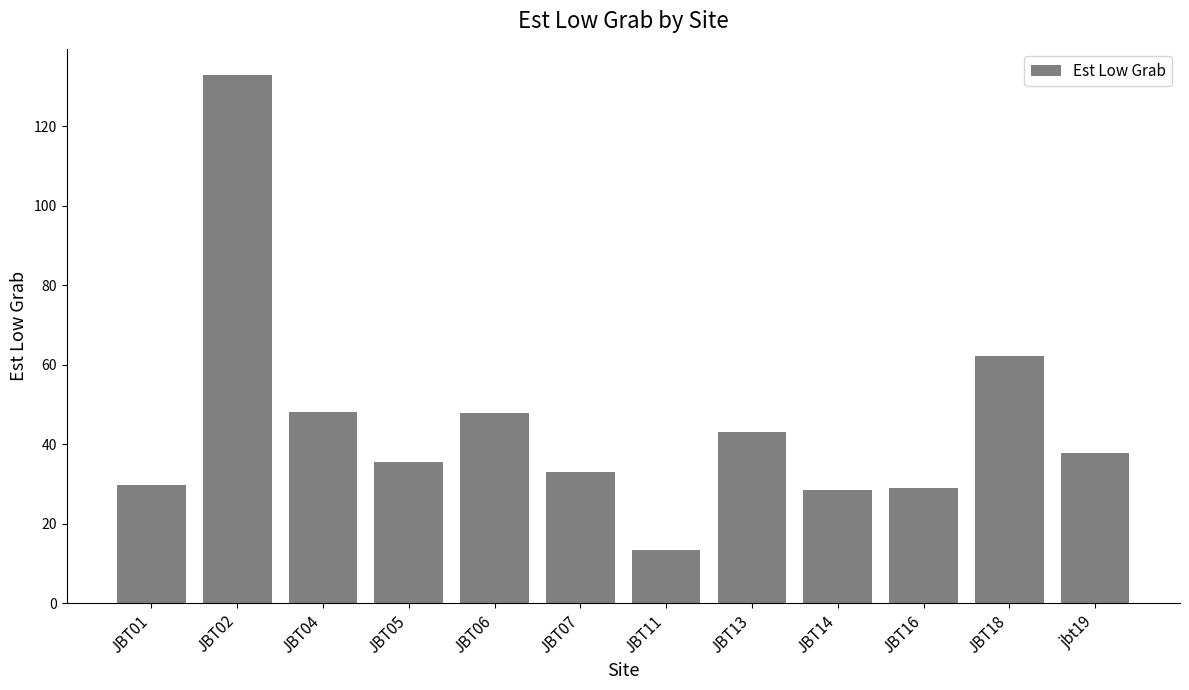

Between JBT16 and JBT07, which is larger?

JBT07